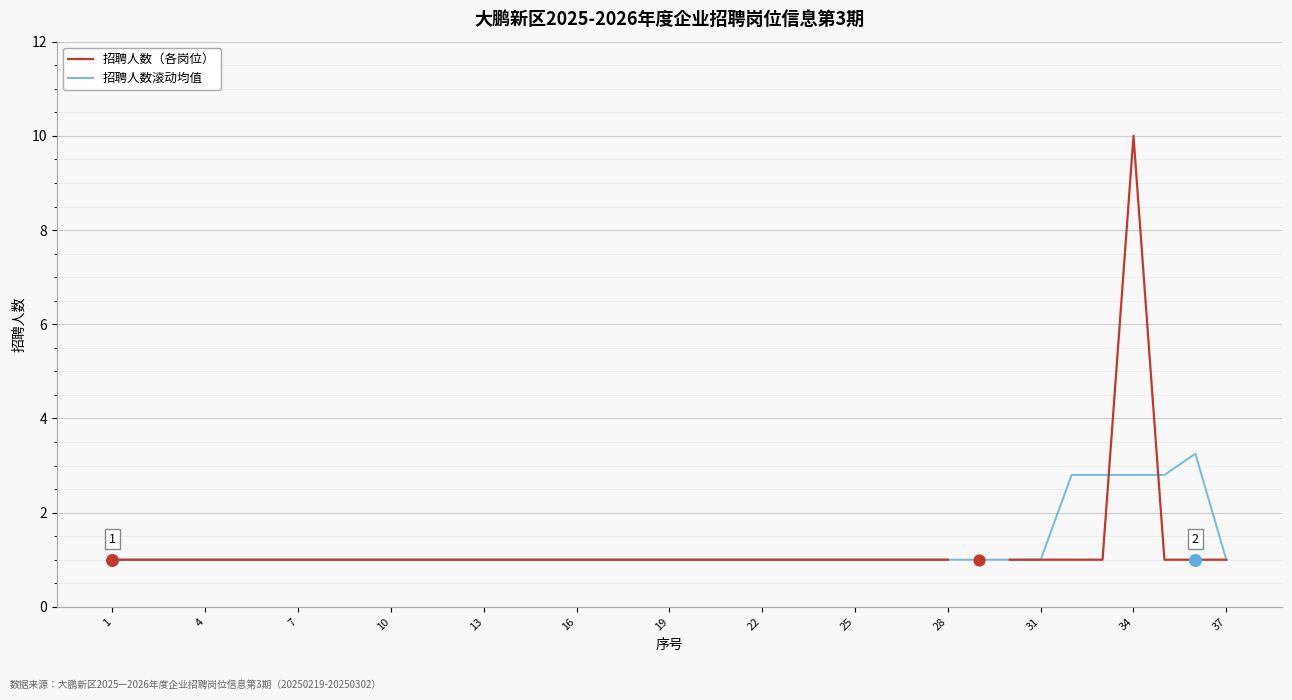

What are all the series names shown in the legend?

招聘人数（各岗位）, 招聘人数滚动均值